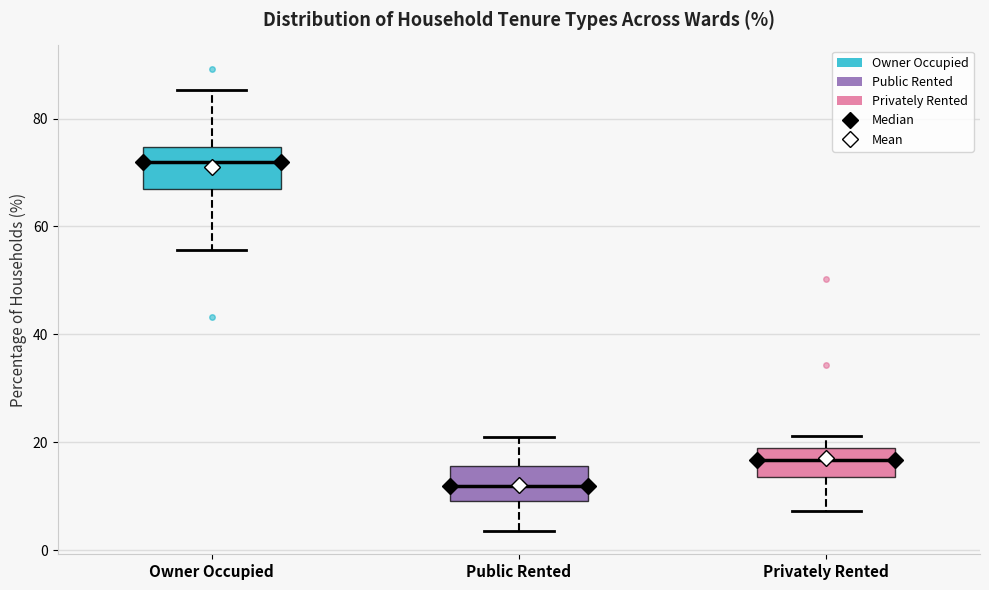

Reading left to right, read every box against the y-axis: the position of its median line, the range the box covers, and the ends of its whiskers. The values are not printed on the chart, so give them approximately, as read against the axis.

Owner Occupied: median 72, box 68 to 74, whiskers 56 to 86
Public Rented: median 12, box 10 to 16, whiskers 4 to 20
Privately Rented: median 16, box 14 to 20, whiskers 8 to 22